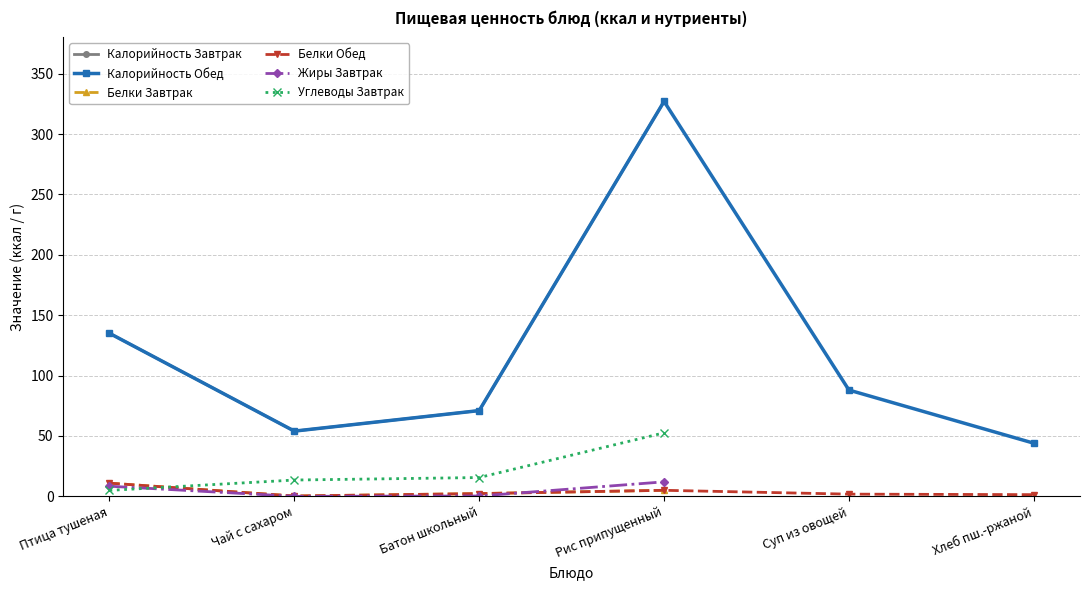

Which series has the largest total across all categories?

Калорийность Обед